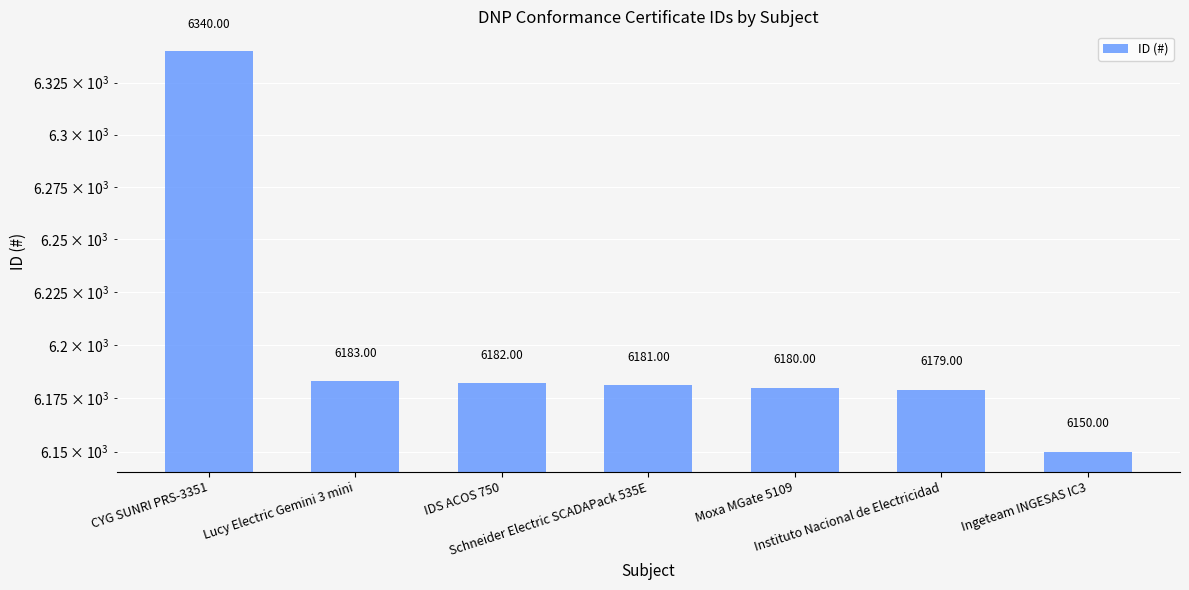

The chart shows a value of 3868 at Lucy Electric Gemini 3 mini. True or false?

False